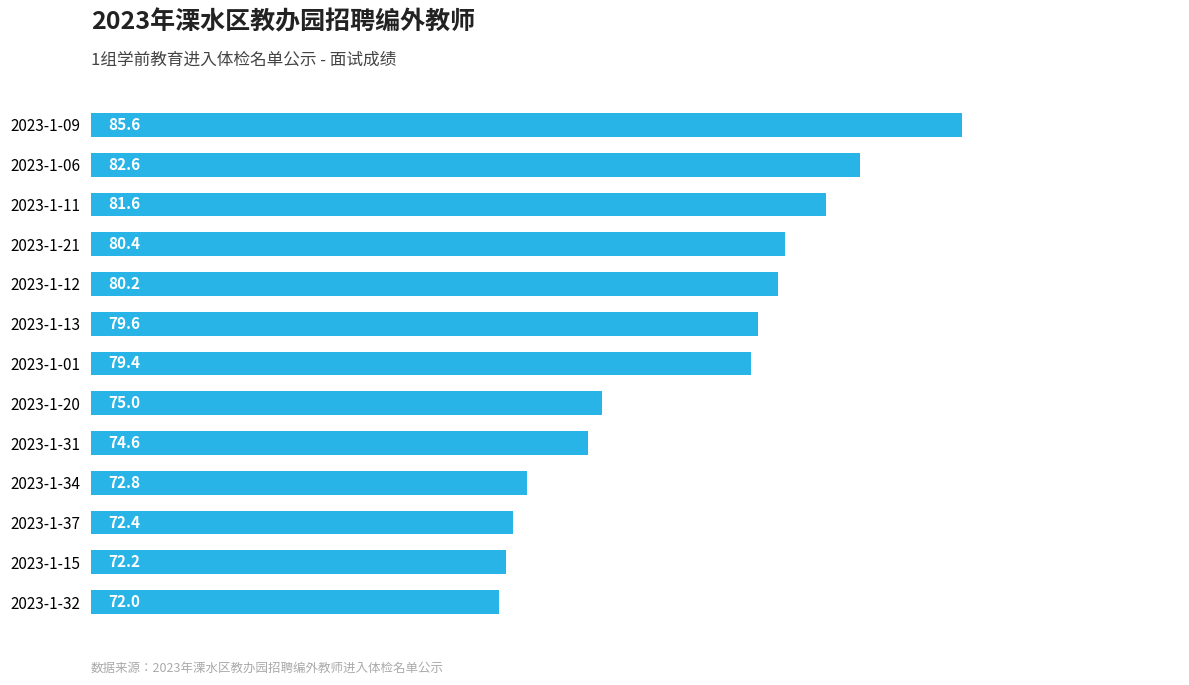

The value at 2023-1-34 is 101.8. True or false?

False